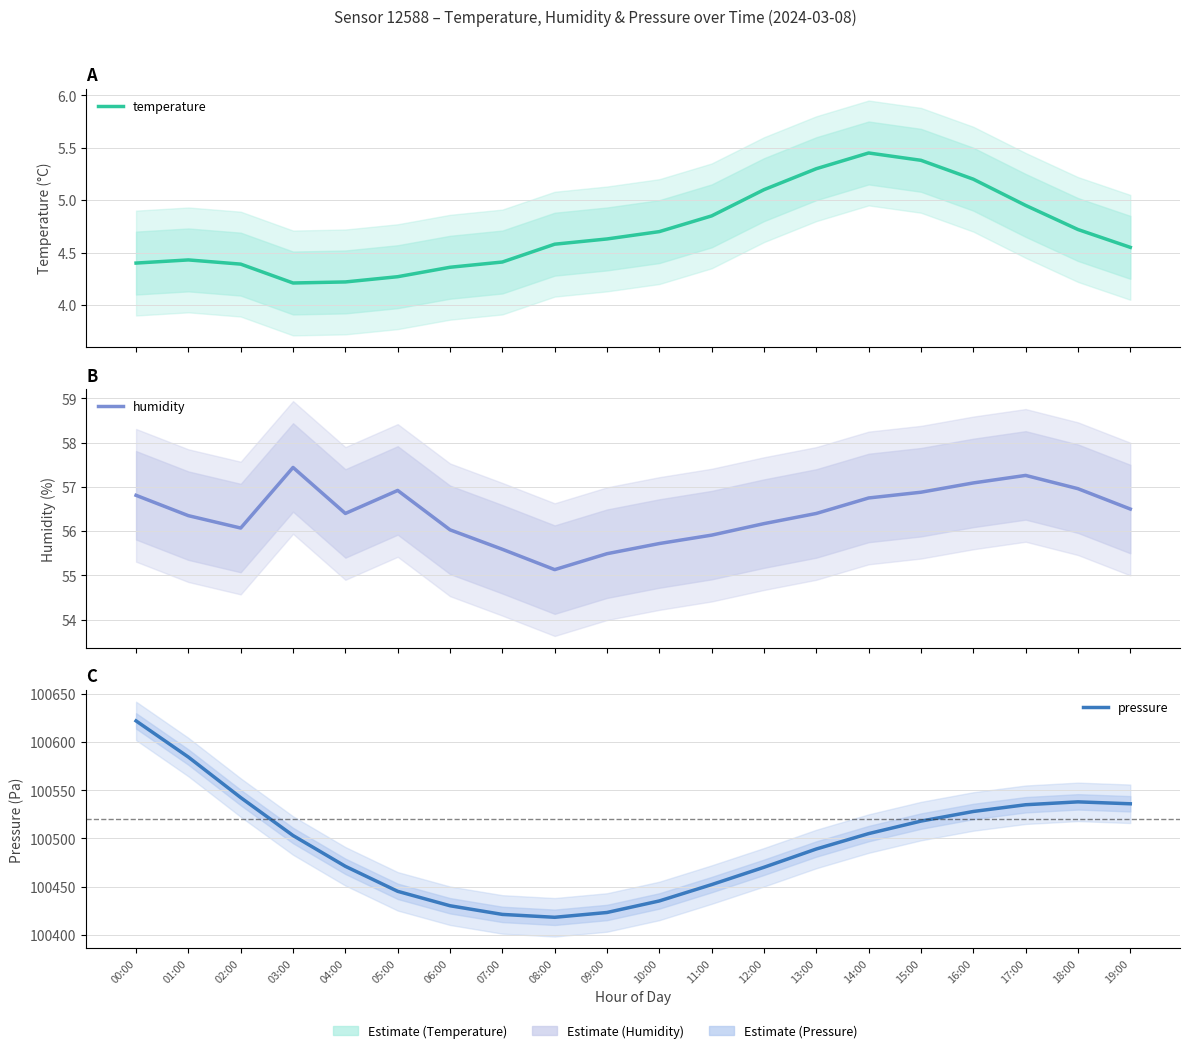

What is the total value across all series at 19:00?

100597.1